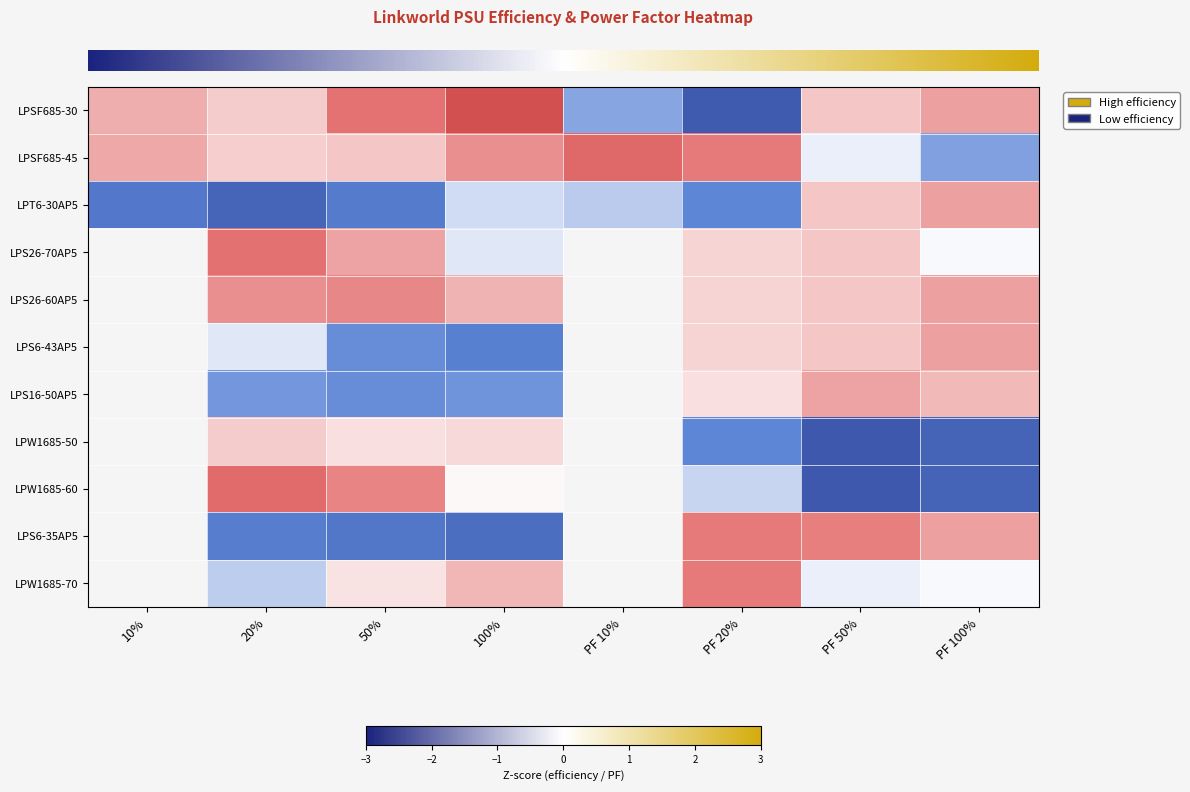

Which has a higher value, PF 100% or 100%?

100%